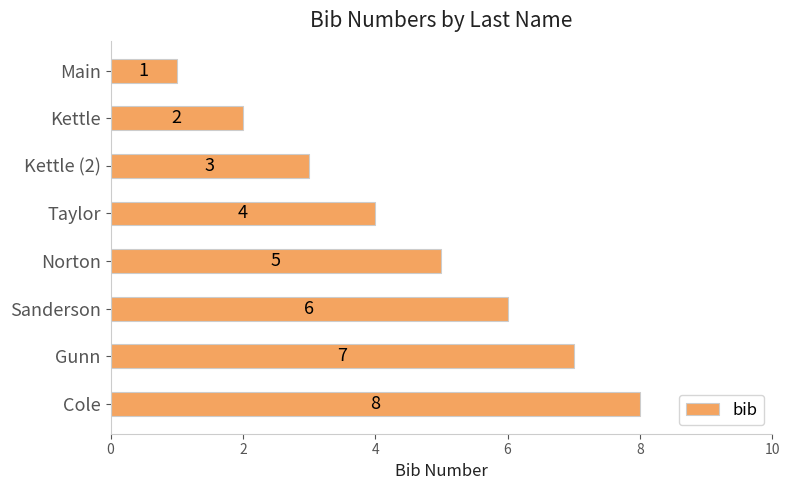

Does the chart contain stacked bars?

No